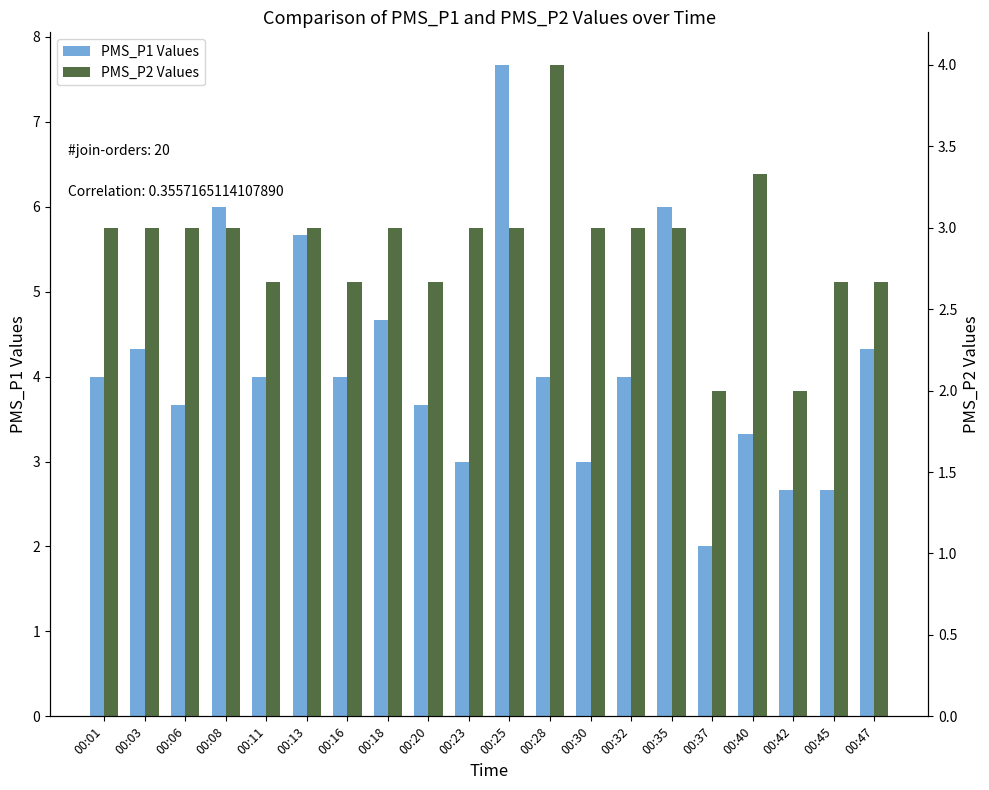

What is the approximate value of PMS_P1 Values at 00:16?

4.0